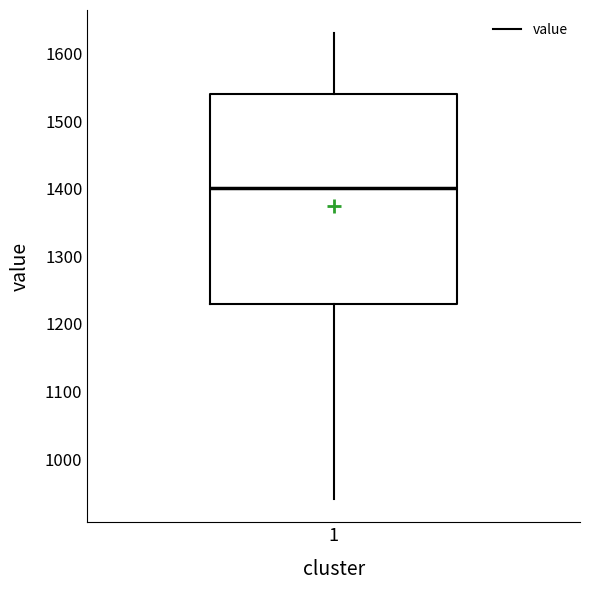

Transcribe this box plot: give where the median line is, the range the box spans, and where the two whiskers end, as read against the y-axis. The values are not printed on the chart, so give them approximately, as read against the axis.

median 1400, box 1230 to 1540, whiskers 940 to 1630